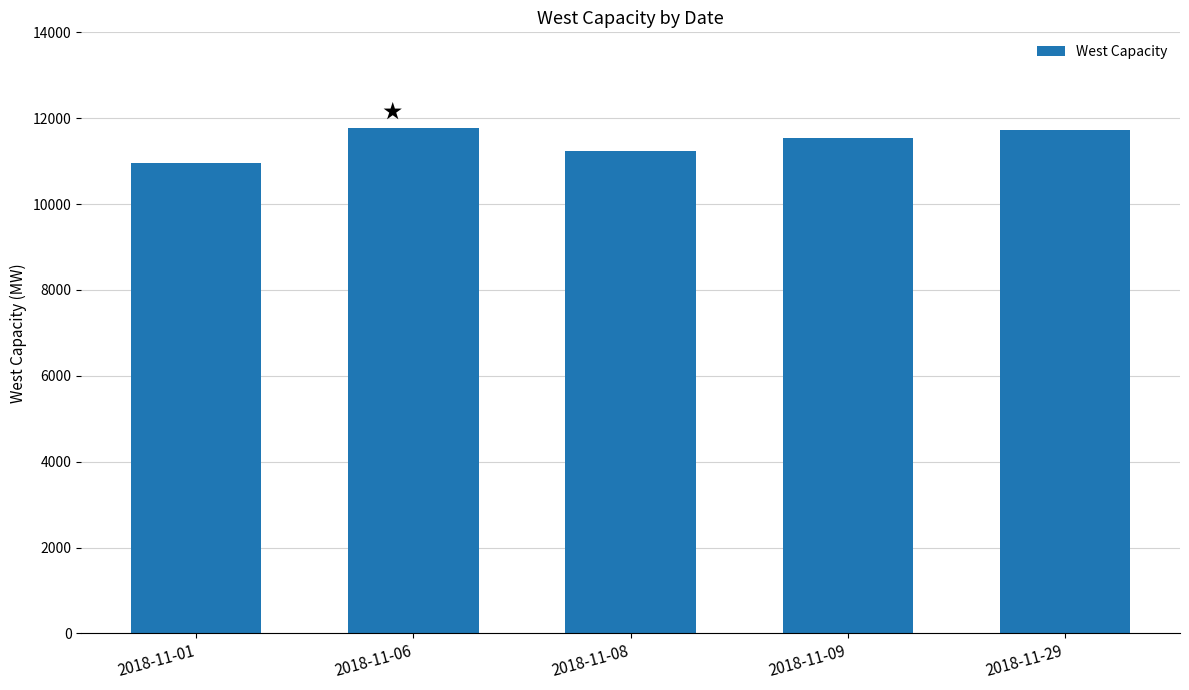

Approximately how many times larger is the value at 2018-11-08 compared to 2018-11-29?

1.0